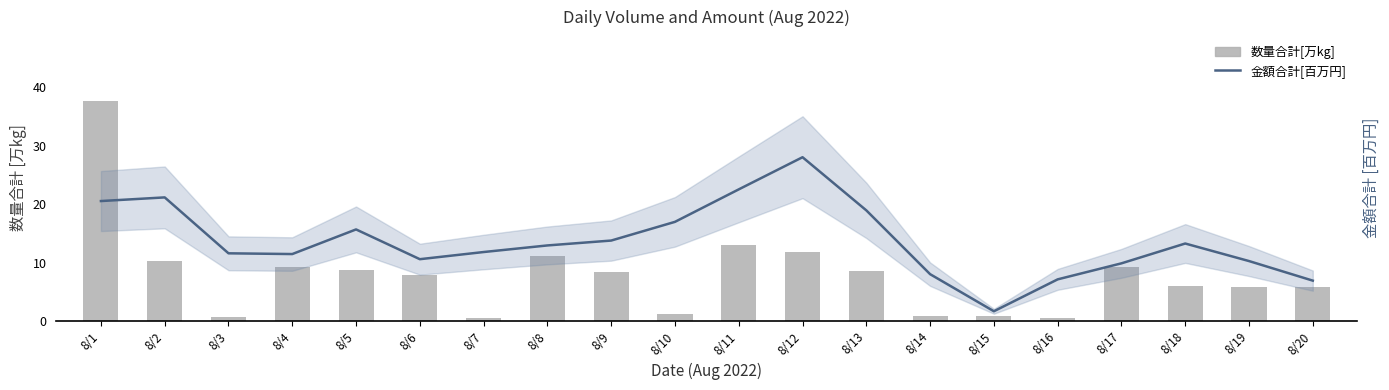

What is the average value of the 数量合計[万kg] series?

7.9